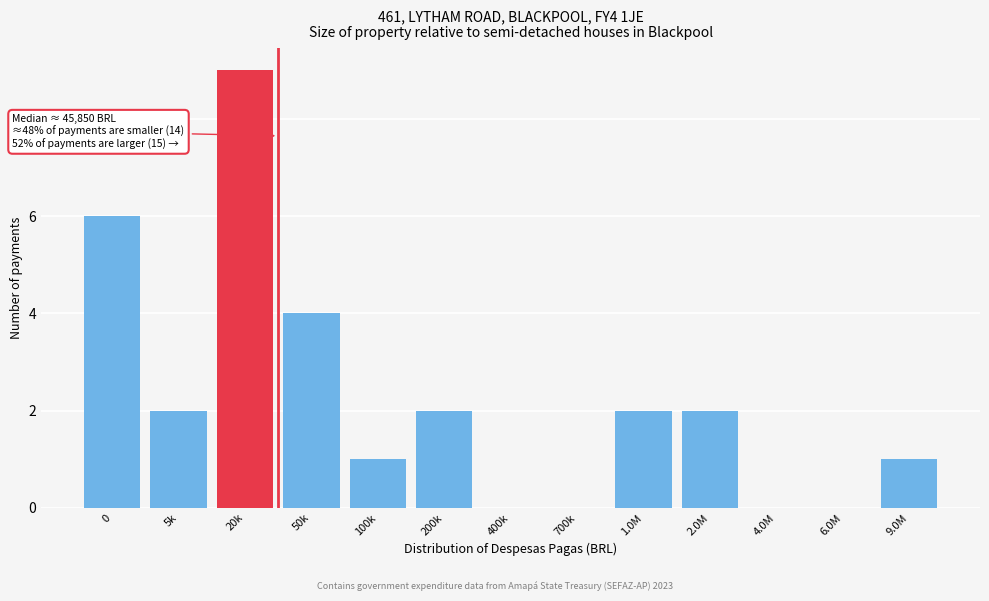

Reading left to right, what are all the values shown in this chart?

0=6	5k=2	20k=9	50k=4	100k=1	200k=2	400k=0	700k=0	1.0M=2	2.0M=2	4.0M=0	6.0M=0	9.0M=1